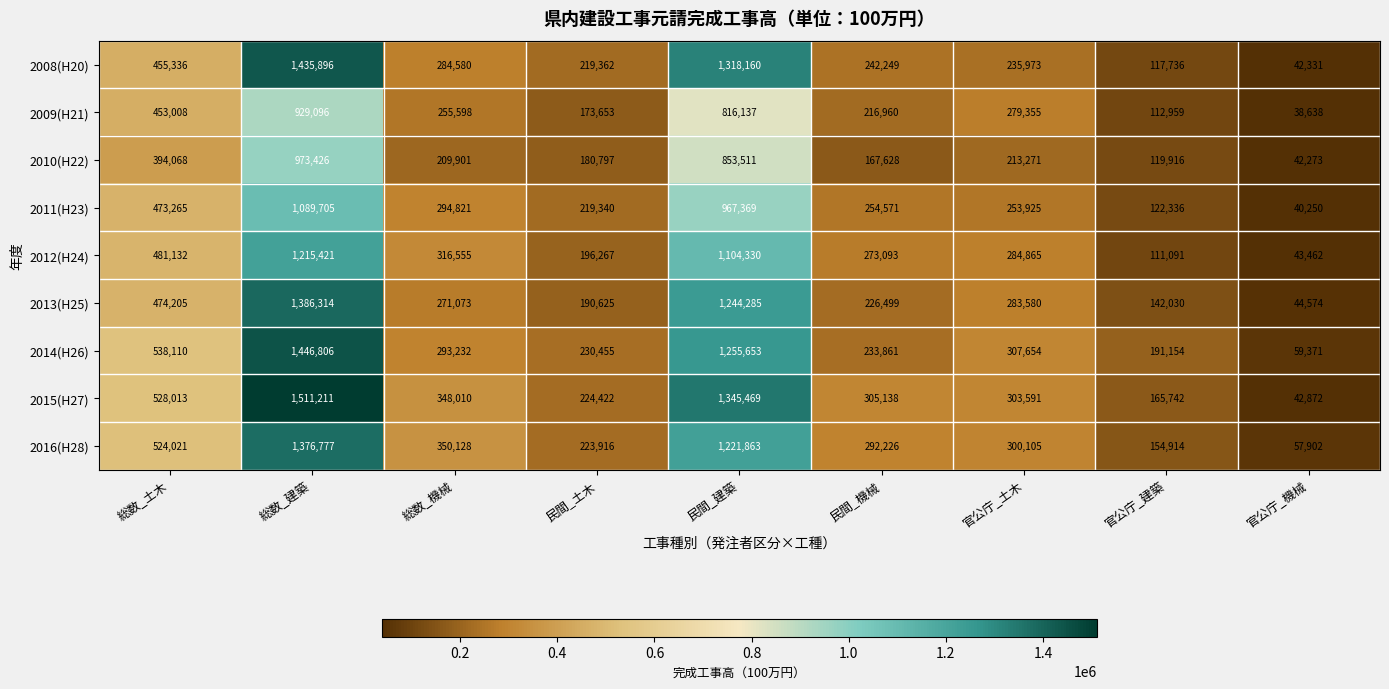

Rank the series at 民間_機械 from lowest to highest value.

2010(H22), 2009(H21), 2013(H25), 2014(H26), 2008(H20), 2011(H23), 2012(H24), 2016(H28), 2015(H27)